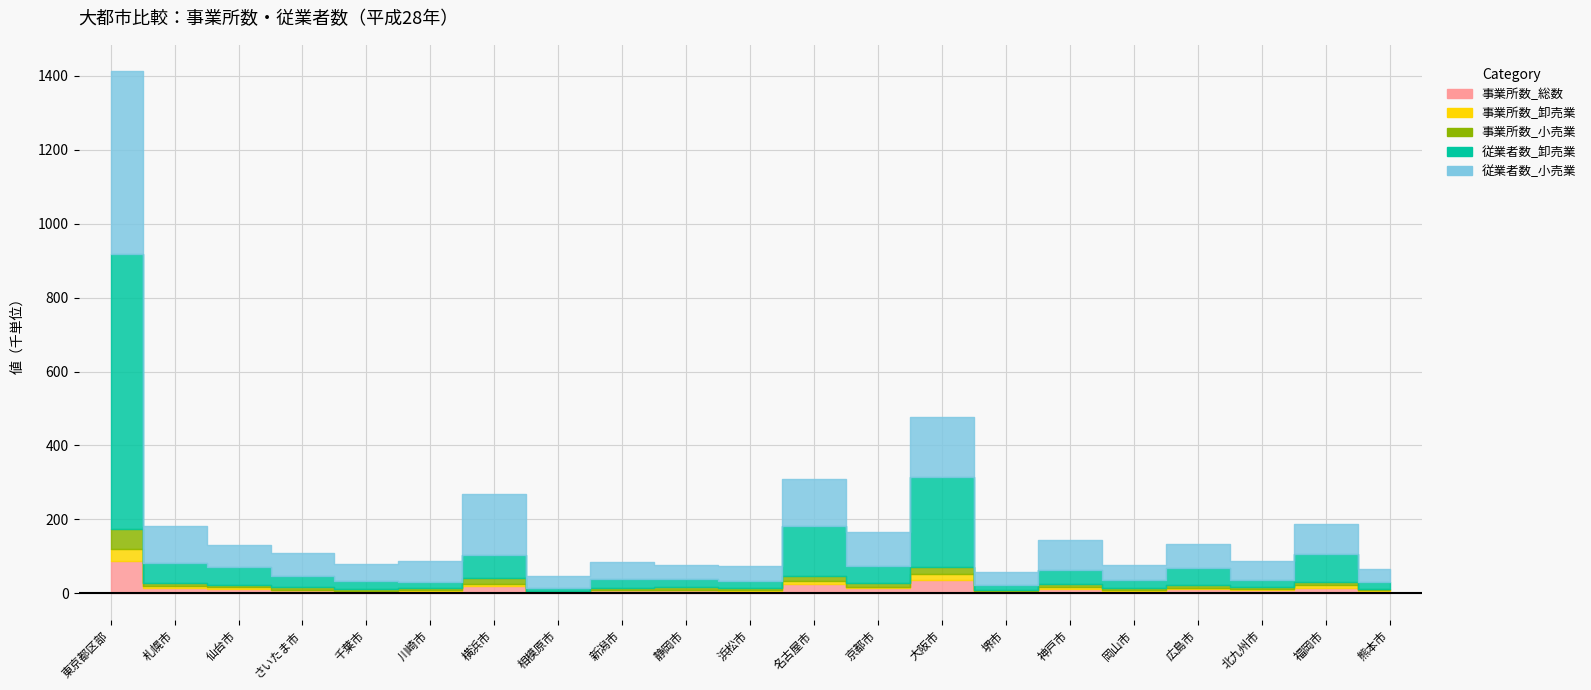

Where is the first local minimum for 従業者数_卸売業?

川崎市